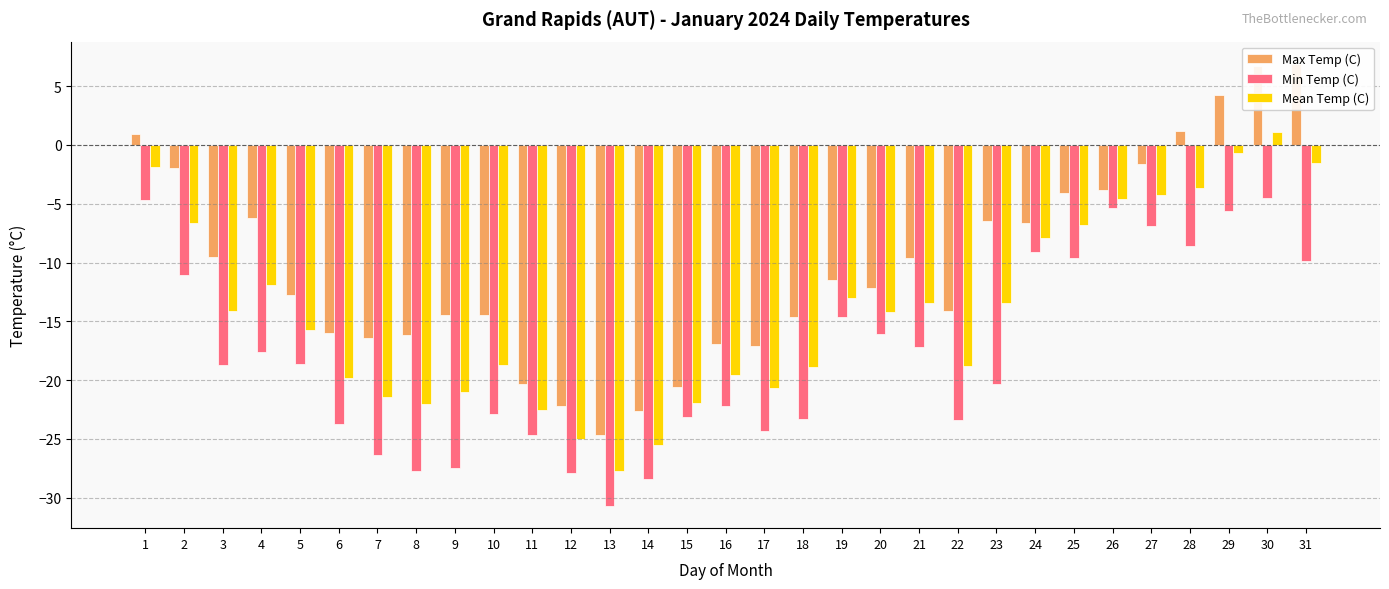

What is the difference between the second highest and minimum values in the Max Temp (C) series?

31.4